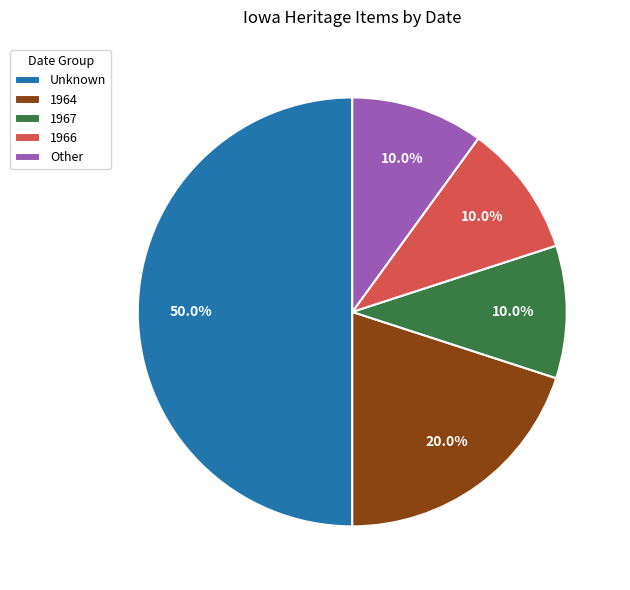

Which category has the biggest portion of the pie?

Unknown